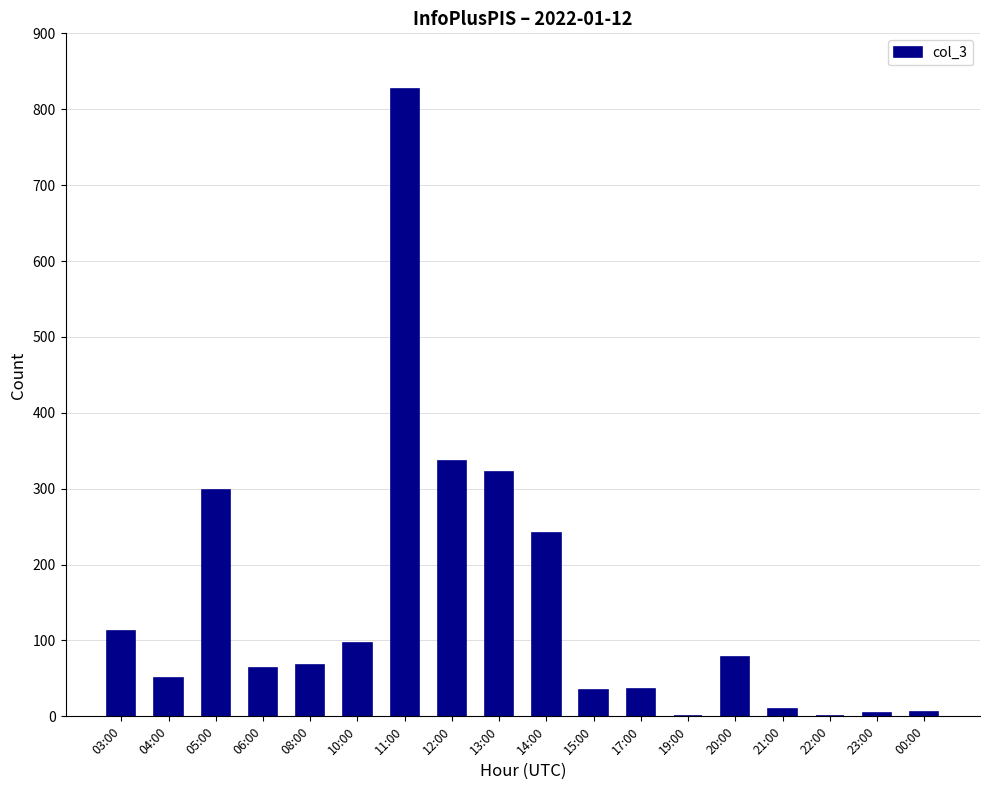

At which category does the chart reach its peak across all series?

11:00